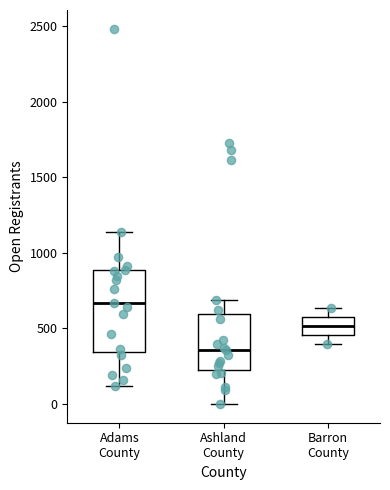

Reading left to right, read every box against the y-axis: the position of its median line, the range the box covers, and the ends of its whiskers. The values are not printed on the chart, so give them approximately, as read against the axis.

Adams County: median 650, box 350 to 900, whiskers 100 to 1150
Ashland County: median 350, box 250 to 600, whiskers 0 to 700
Barron County: median 500, box 450 to 550, whiskers 400 to 650